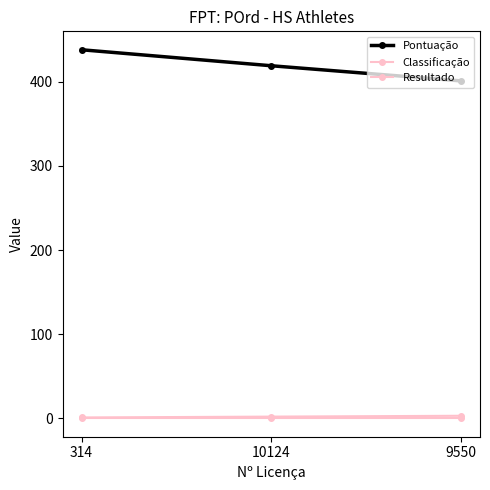

What is the total value across all series at 9550?

404